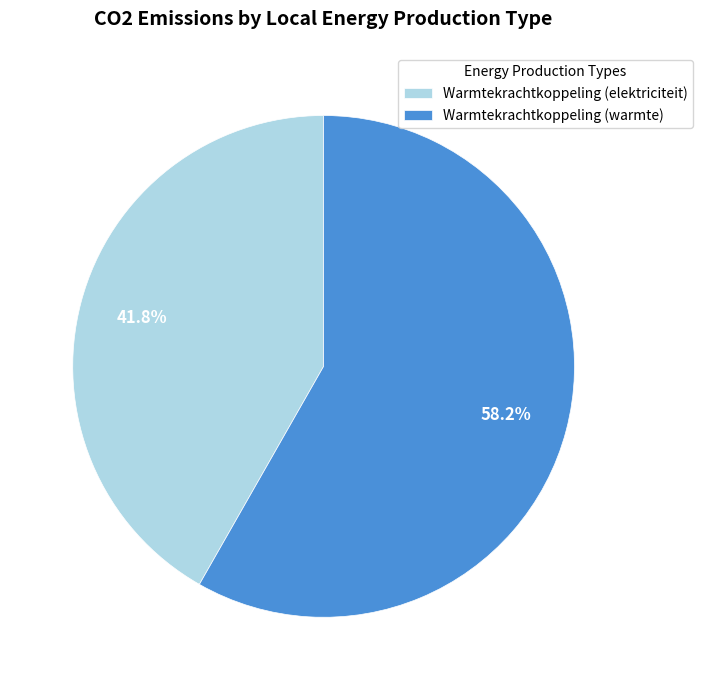

What is the ratio of the value at Warmtekrachtkoppeling (warmte) to the value at Warmtekrachtkoppeling (elektriciteit)?

1.4